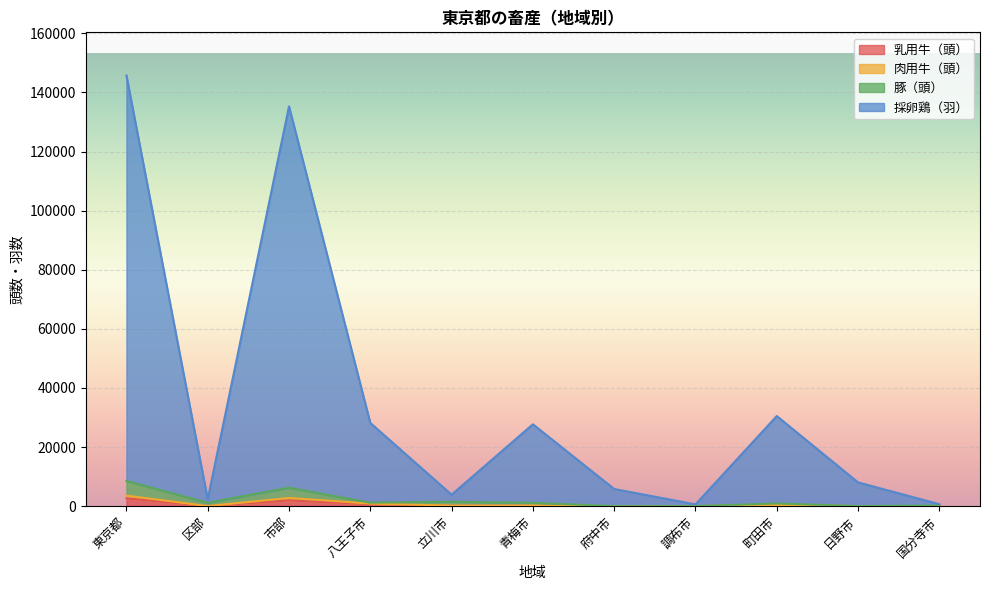

Rank the categories by 肉用牛（頭） value from highest to lowest.

東京都, 市部, 八王子市, 町田市, 青梅市, 立川市, 国分寺市, 区部, 調布市, 日野市, 府中市